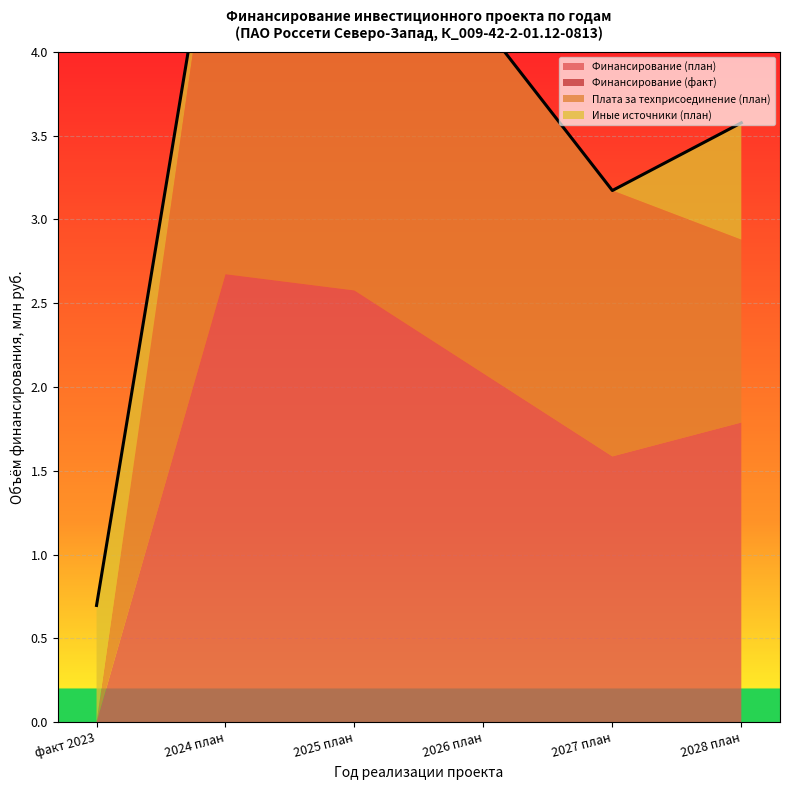

Reading left to right, transcribe all the data shown in this chart.

Финансирование (план): 0.0	2.7	2.6	2.1	1.6	1.8
Финансирование (факт): 0.0	0.0	0.0	0.0	0.0	0.0
Плата за техприсоединение (план): 0.0	2.7	2.6	2.1	1.6	1.1
Иные источники (план): 0.7	0.0	0.0	0.0	0.0	0.7